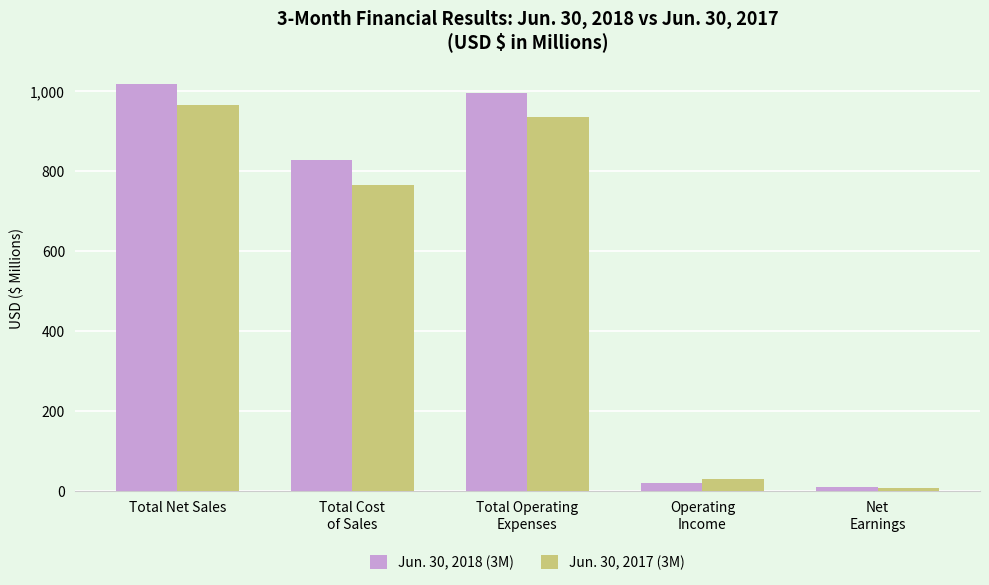

At Total Operating
Expenses, list the series in order from smallest to largest.

Jun. 30, 2017 (3M), Jun. 30, 2018 (3M)